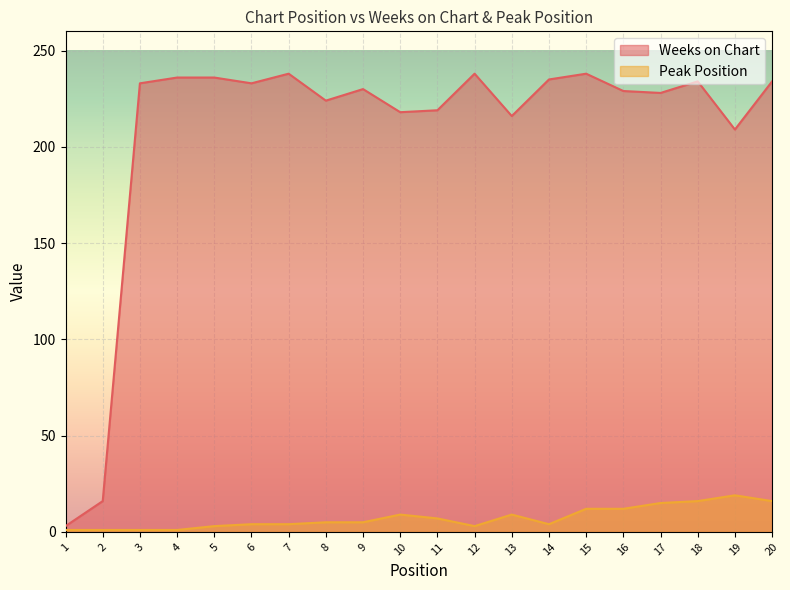

What is the sum of the Weeks on Chart values at 6 and 5?

469